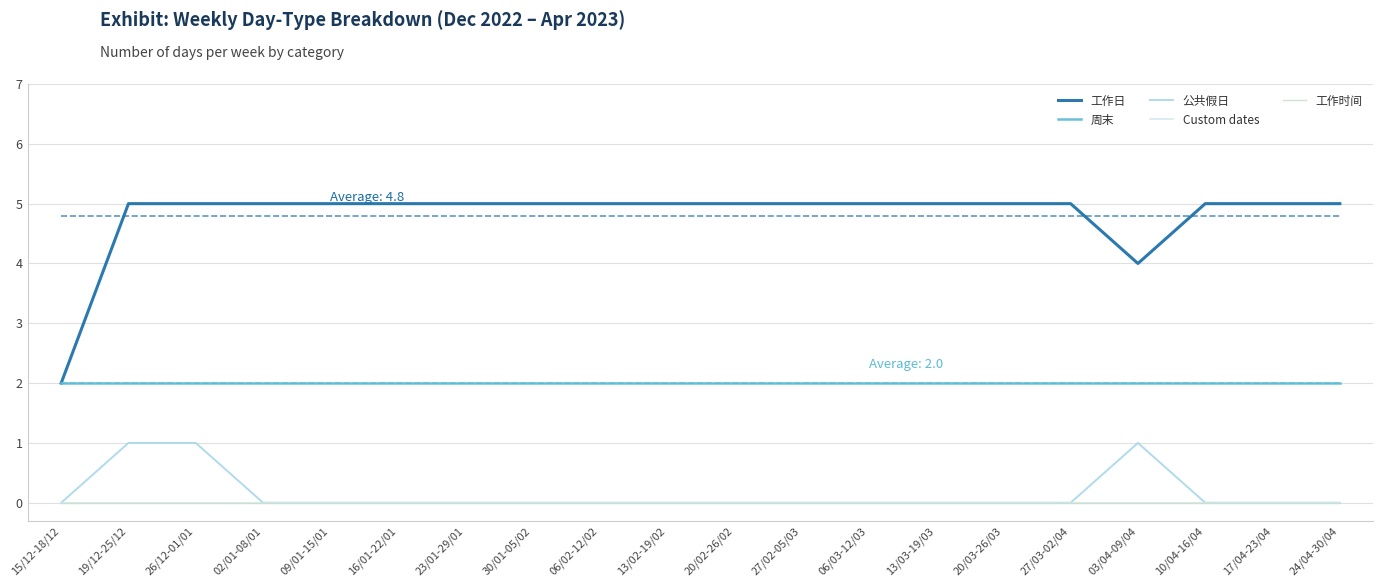

What is the difference between the highest and lowest values at 15/12-18/12?

2